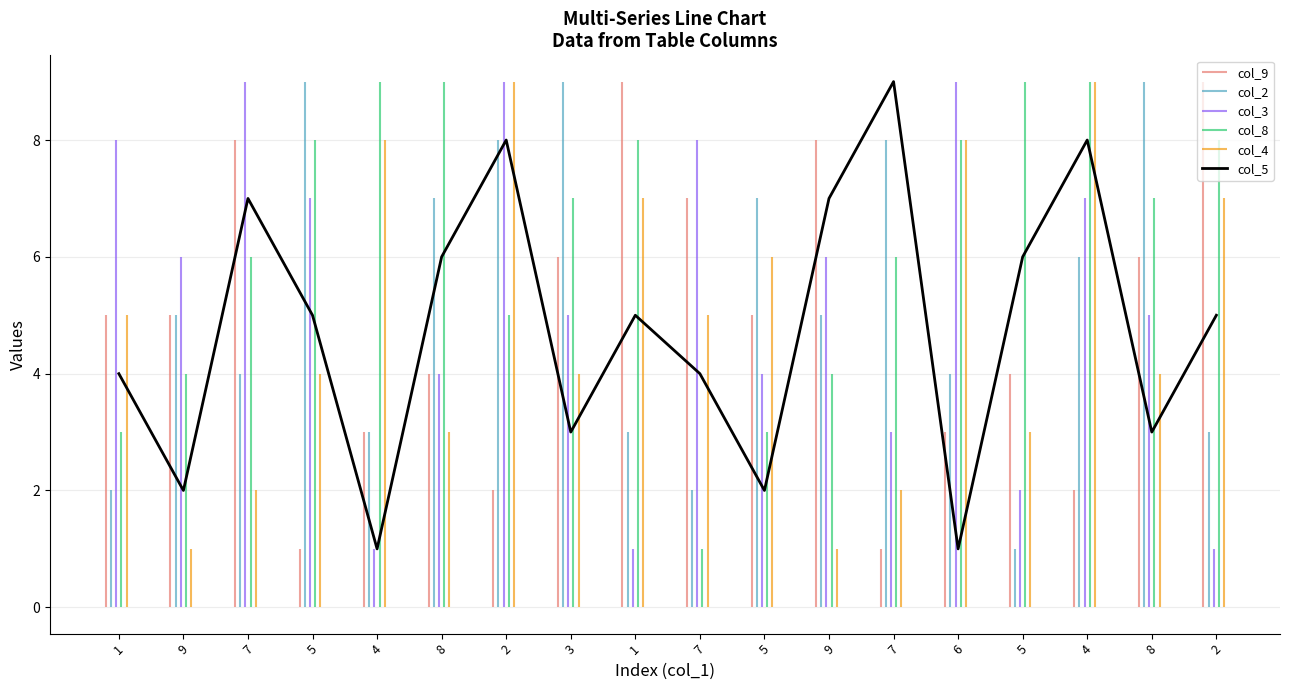

At which label does the data first exceed 5?

7